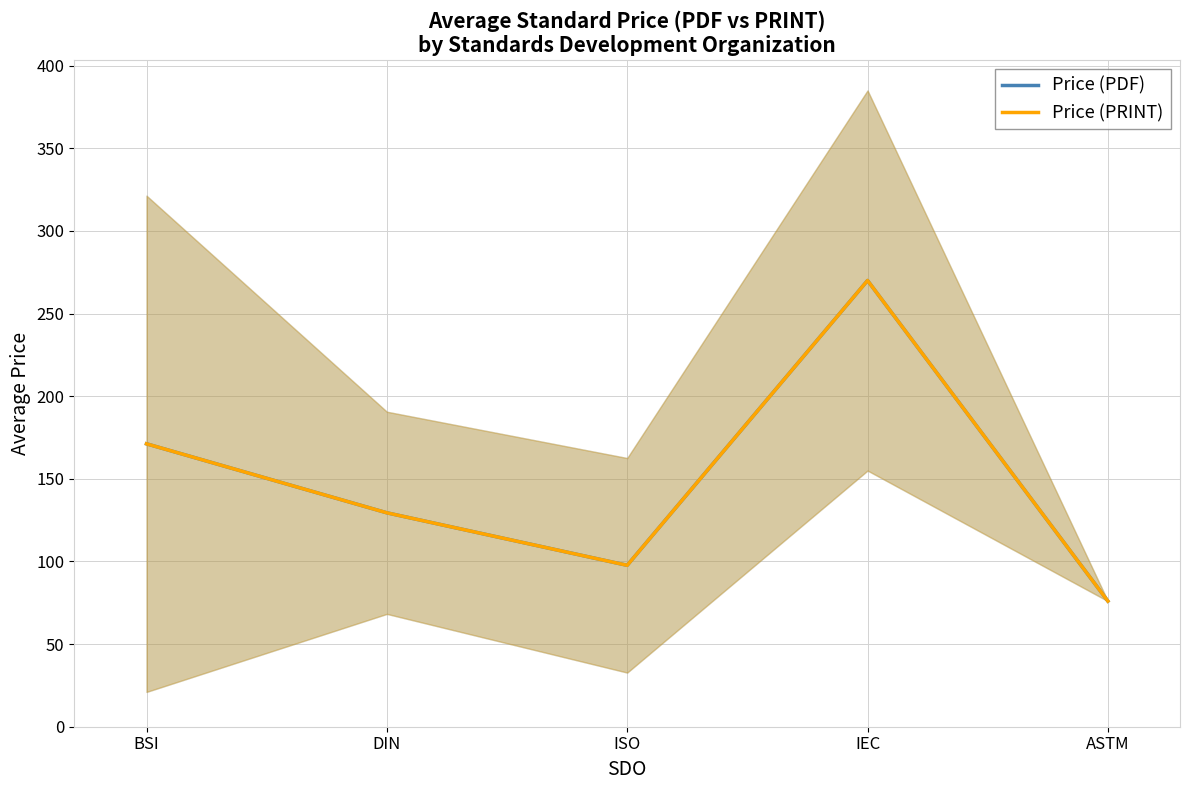

What is the lowest value of the Price (PRINT) series?

76.0